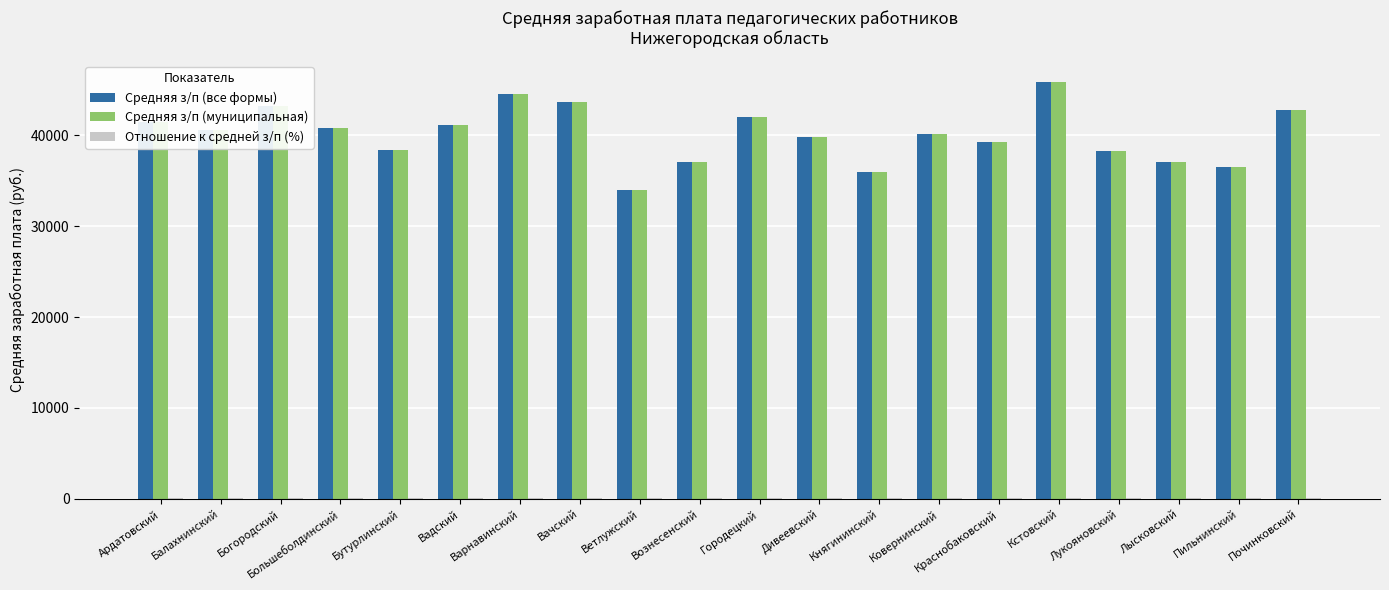

How many groups of bars are there?

20